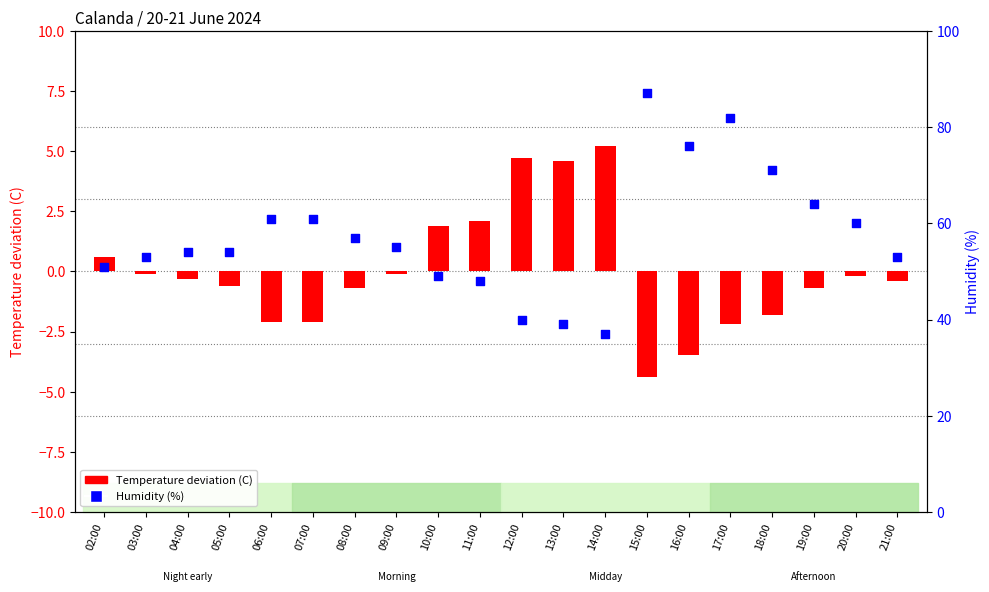

Which series has the largest total across all categories?

Humidity (%)